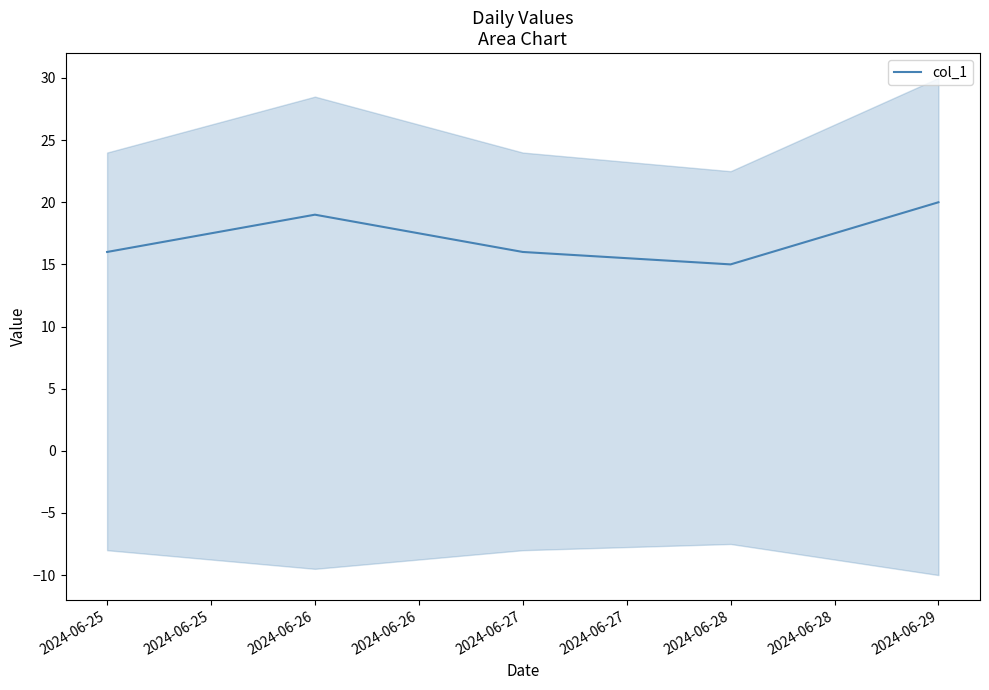

Reading right to left, extract all data points from this chart.

20	15	16	19	16